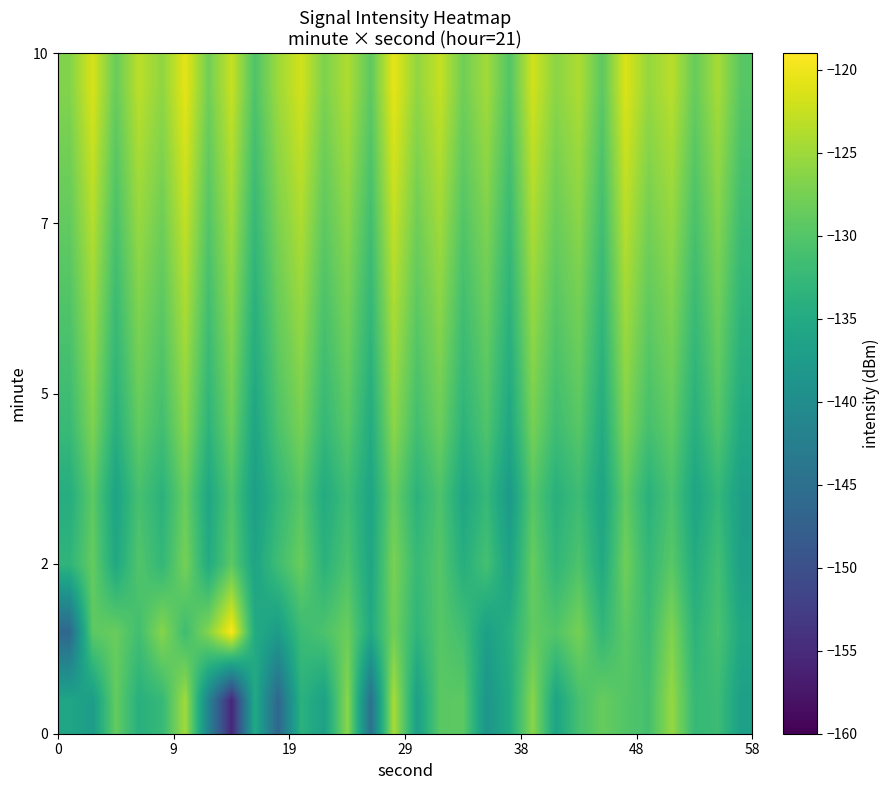

Count the number of data series in this chart.

10